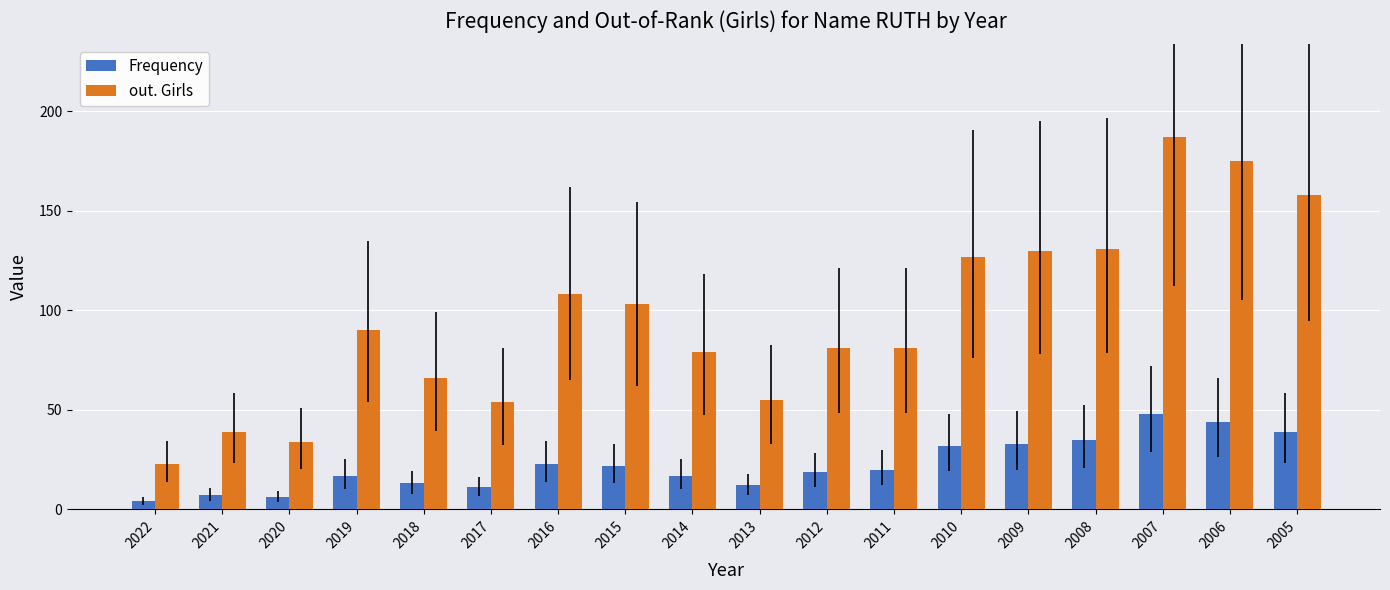

What is the minimum value for out. Girls?

23